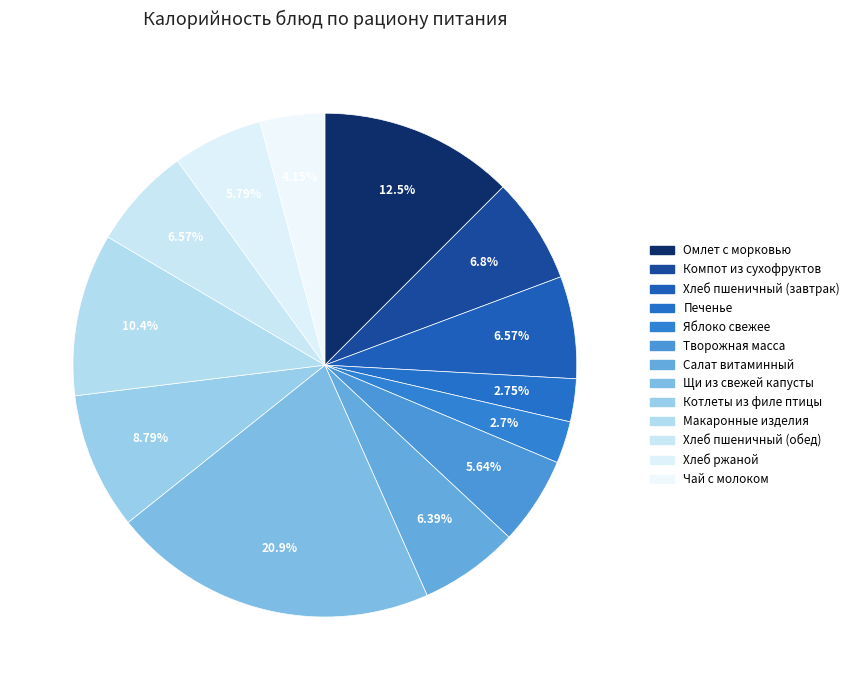

Which category has the smallest portion of the pie?

ЯБЛОКО СВЕЖЕЕ